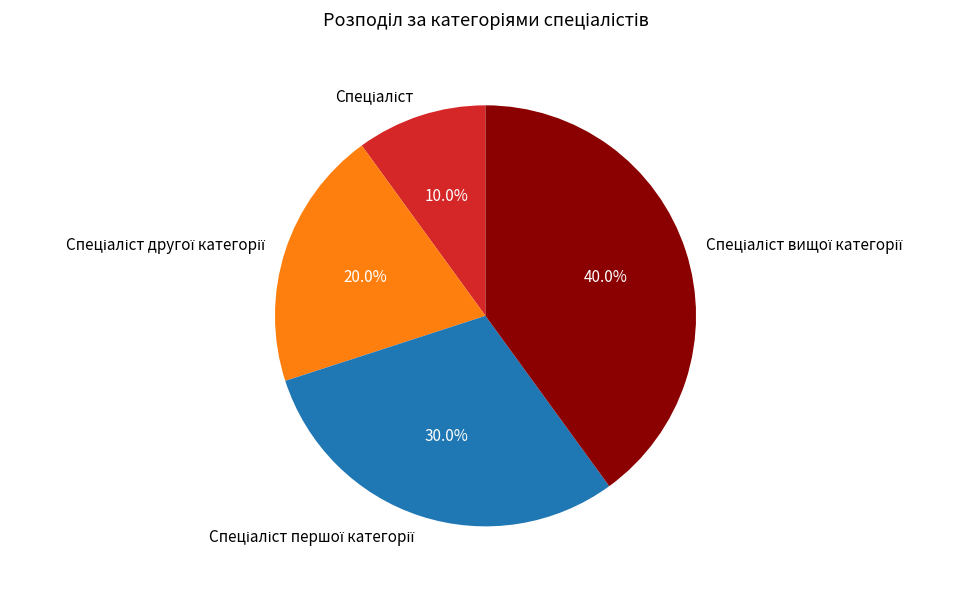

To the nearest percent, what is the average slice percentage?

25%